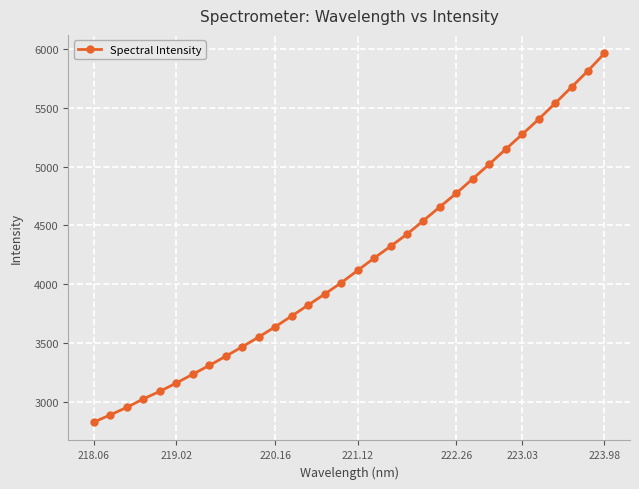

Does the chart have visible grid lines?

Yes